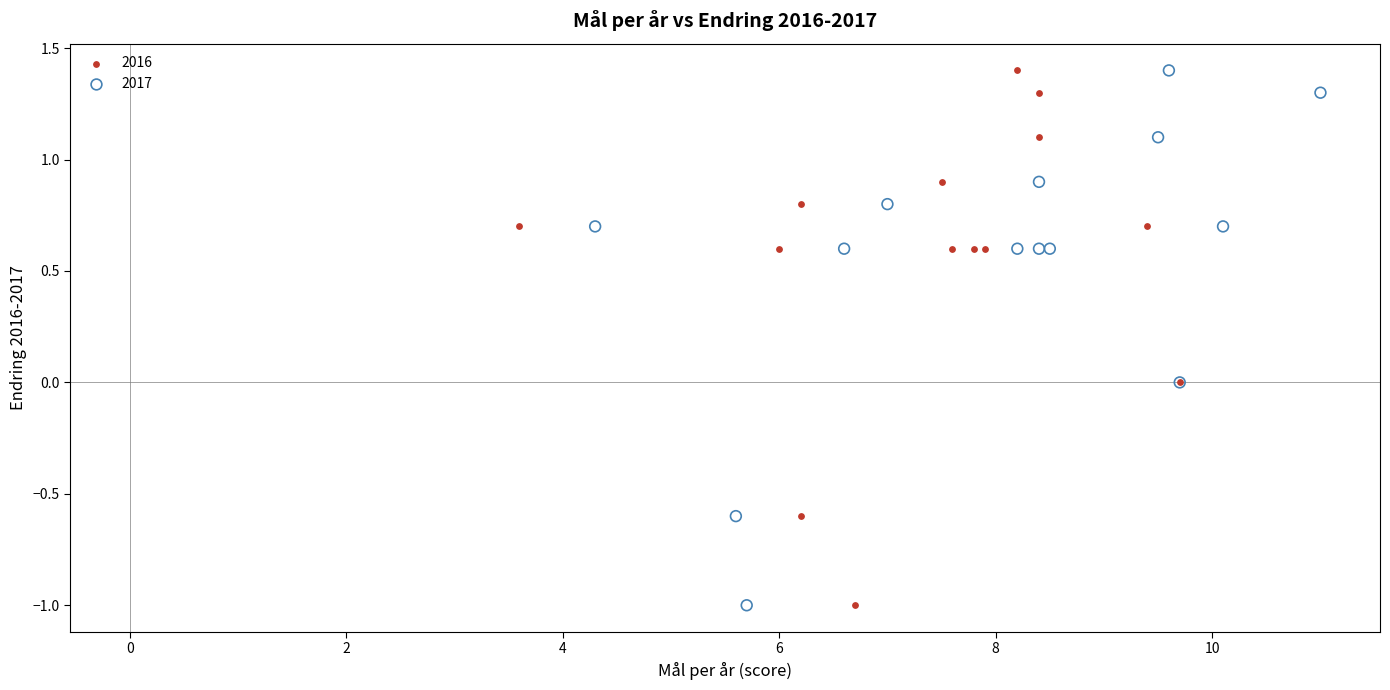

What are all the series names shown in the legend?

2016, 2017